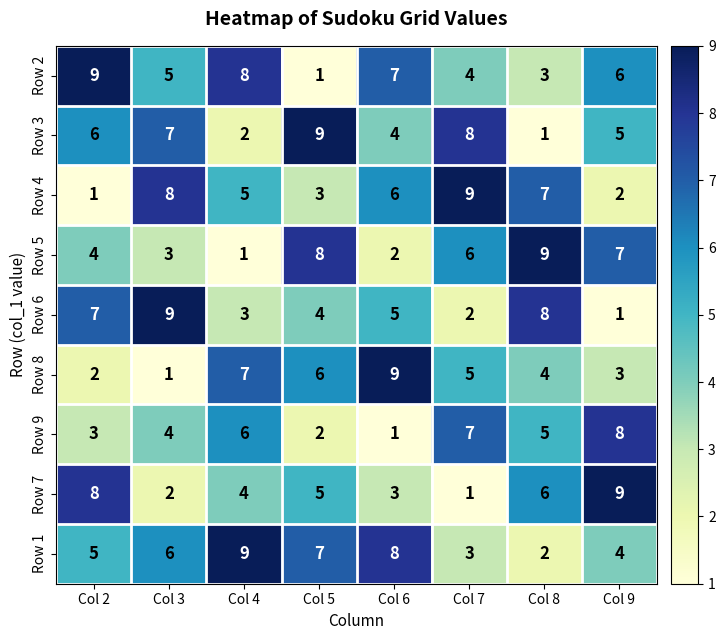

Where does the Row 2 series first go above 6?

Col 2